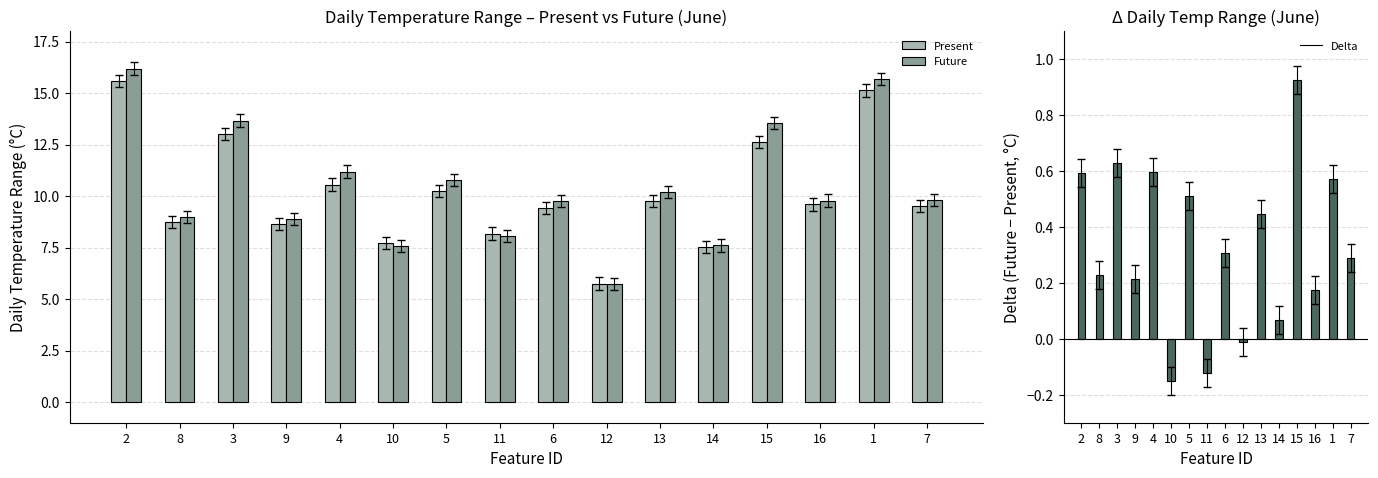

What is the sum of the daily_temperature_range$future$jun values at 9 and 3?

22.5